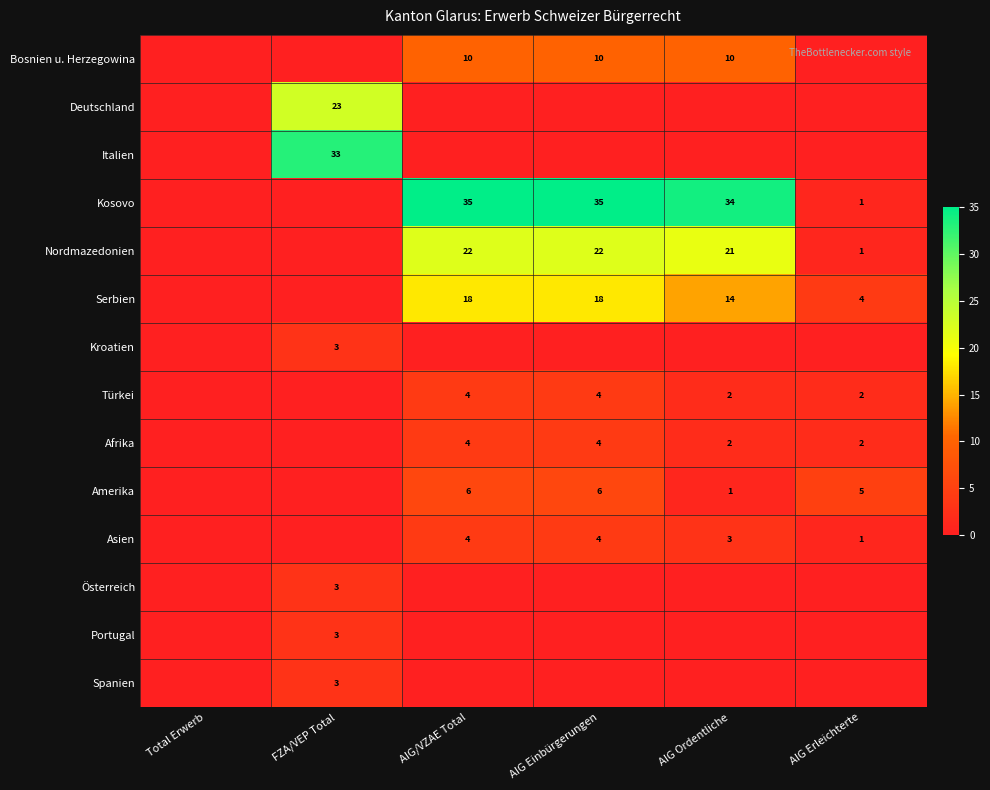

The Amerika series shows 6 at AIG/VZAE Total. True or false?

True